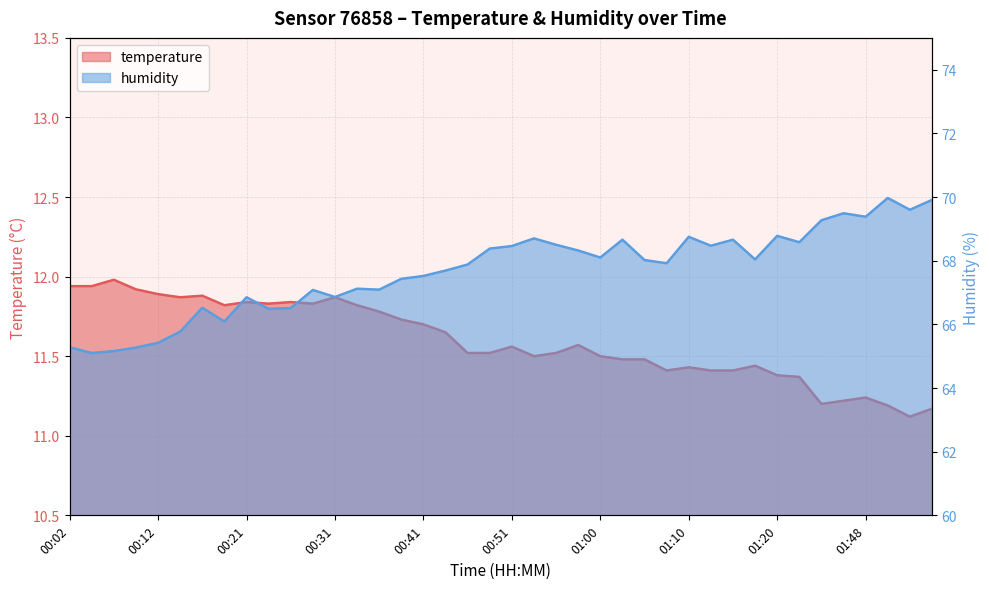

What is the label of the 19th point from the right?

00:53